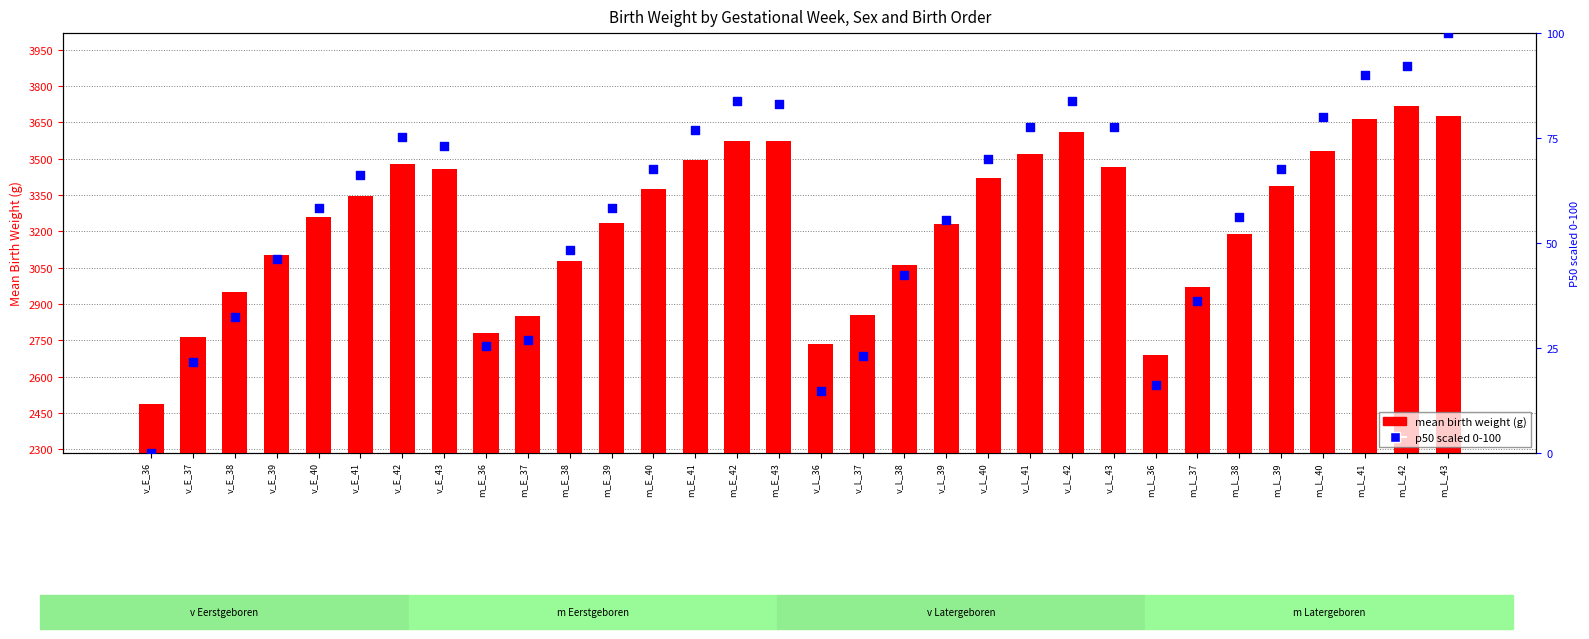

Which series has the largest total across all categories?

mean birth weight (g)